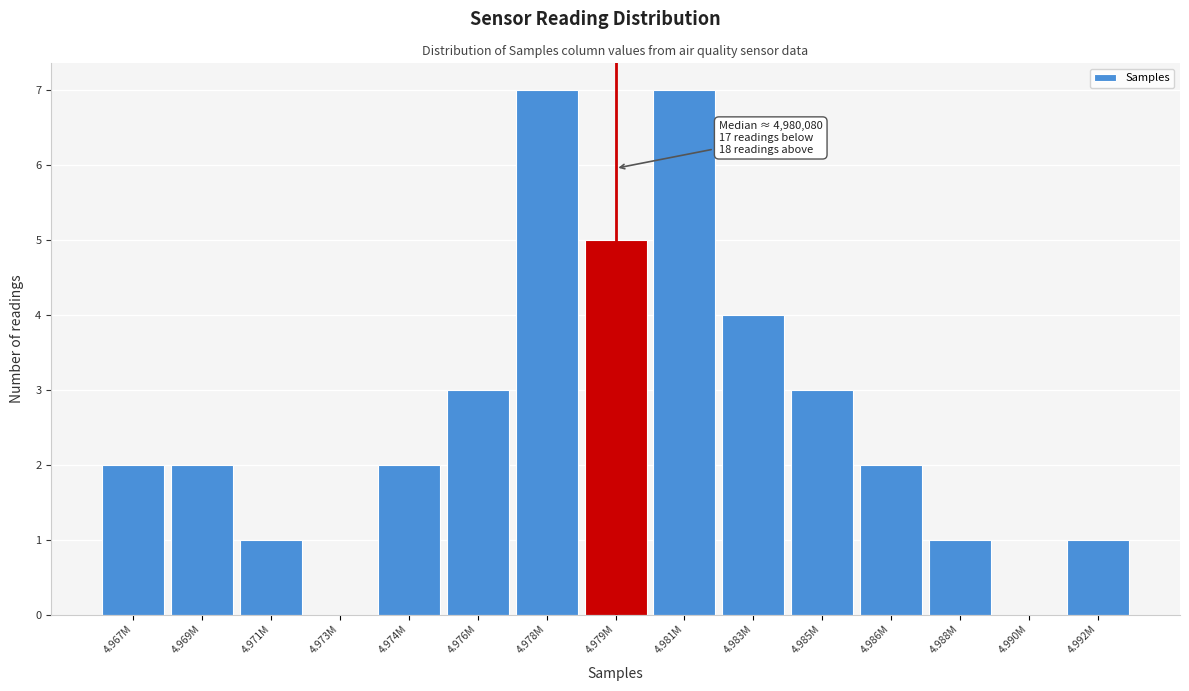

Reading left to right, what are all the values shown in this chart?

4.967M=2	4.969M=2	4.971M=1	4.973M=0	4.974M=2	4.976M=3	4.978M=7	4.979M=5	4.981M=7	4.983M=4	4.985M=3	4.986M=2	4.988M=1	4.990M=0	4.992M=1